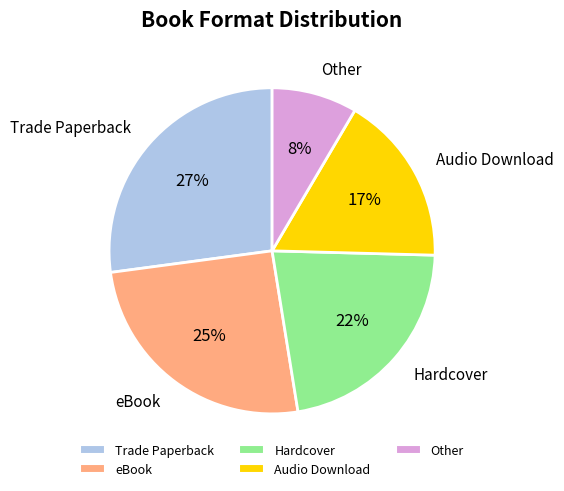

How many slices are in this pie chart?

5